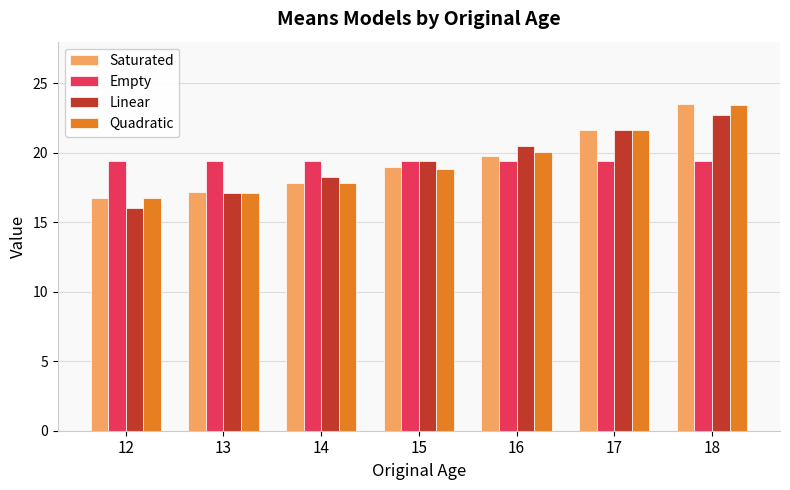

At which category is the sum across all series the highest?

18